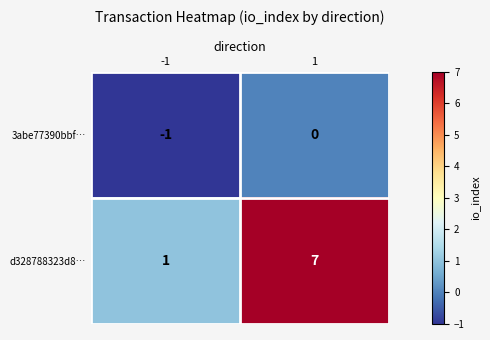

Rank the series at 1 from lowest to highest value.

3abe77390bbf…, d328788323d8…